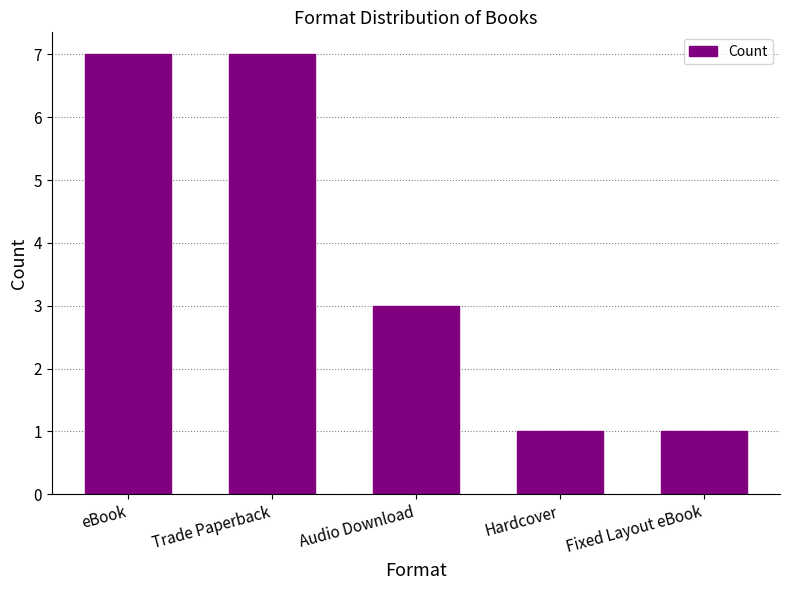

What is the value of the 2nd bar from the left?

7